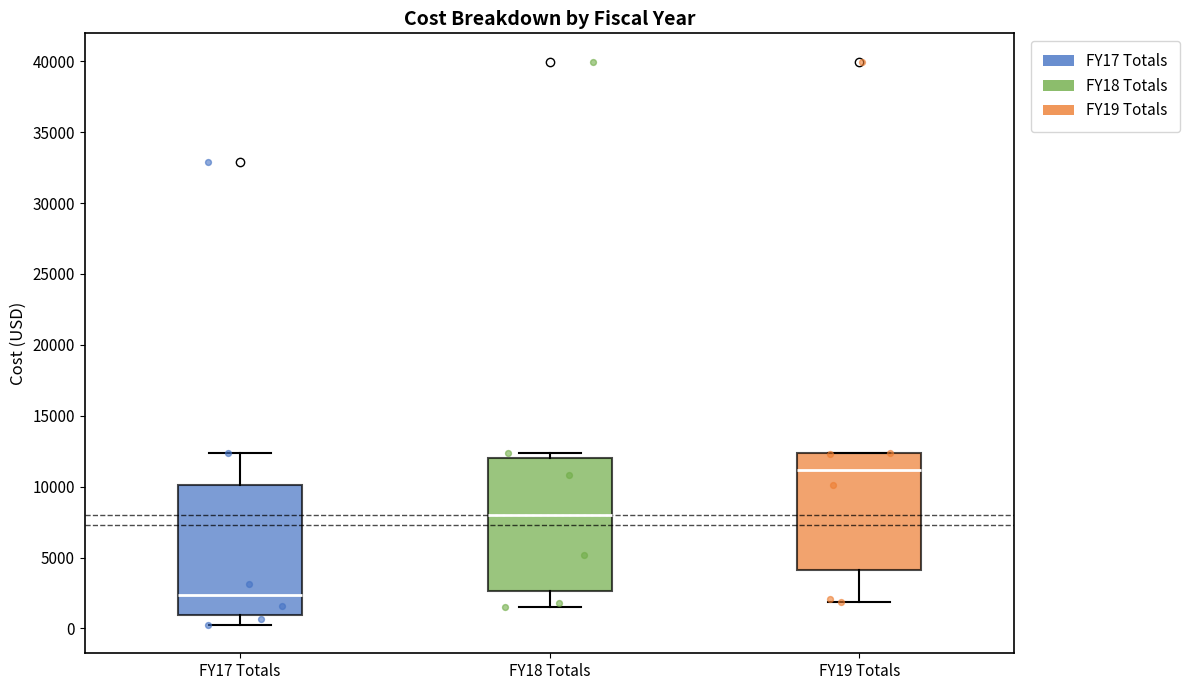

Which box's median line is the highest?

FY19 Totals